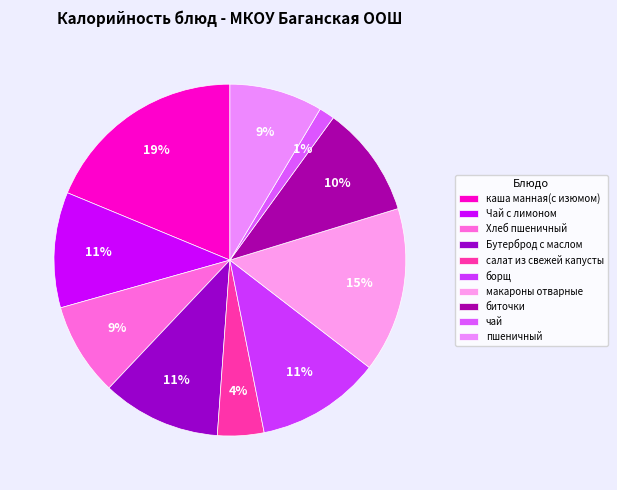

Combined, what portion of the pie is салат из свежей капусты and каша манная(с изюмом)?

23.0%